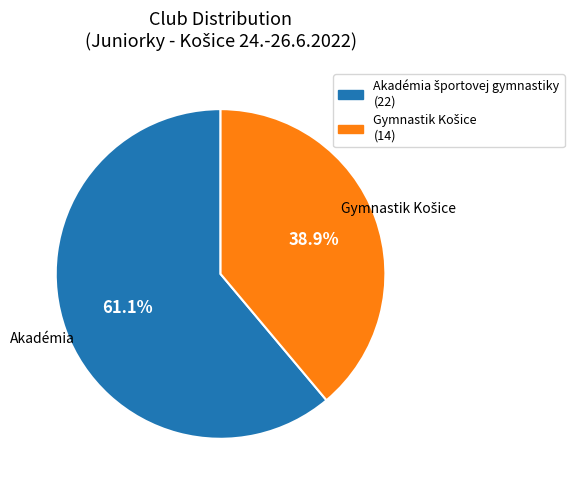

Is there any slice that represents more than half of the pie?

Yes